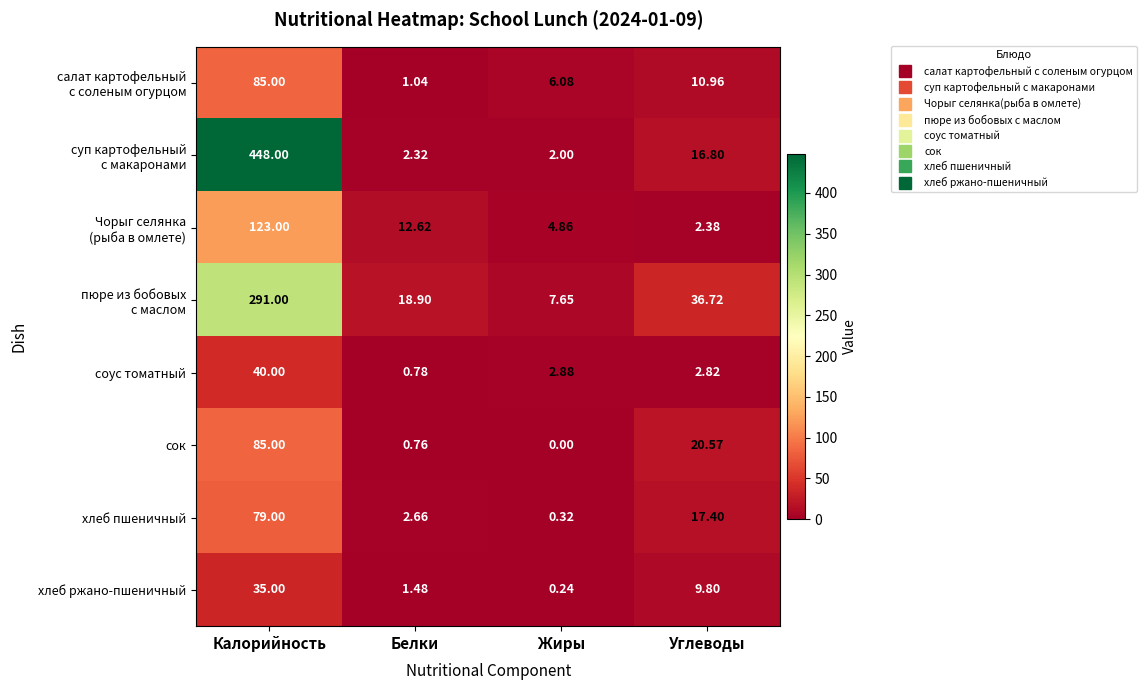

How many categories are shown in the chart?

4